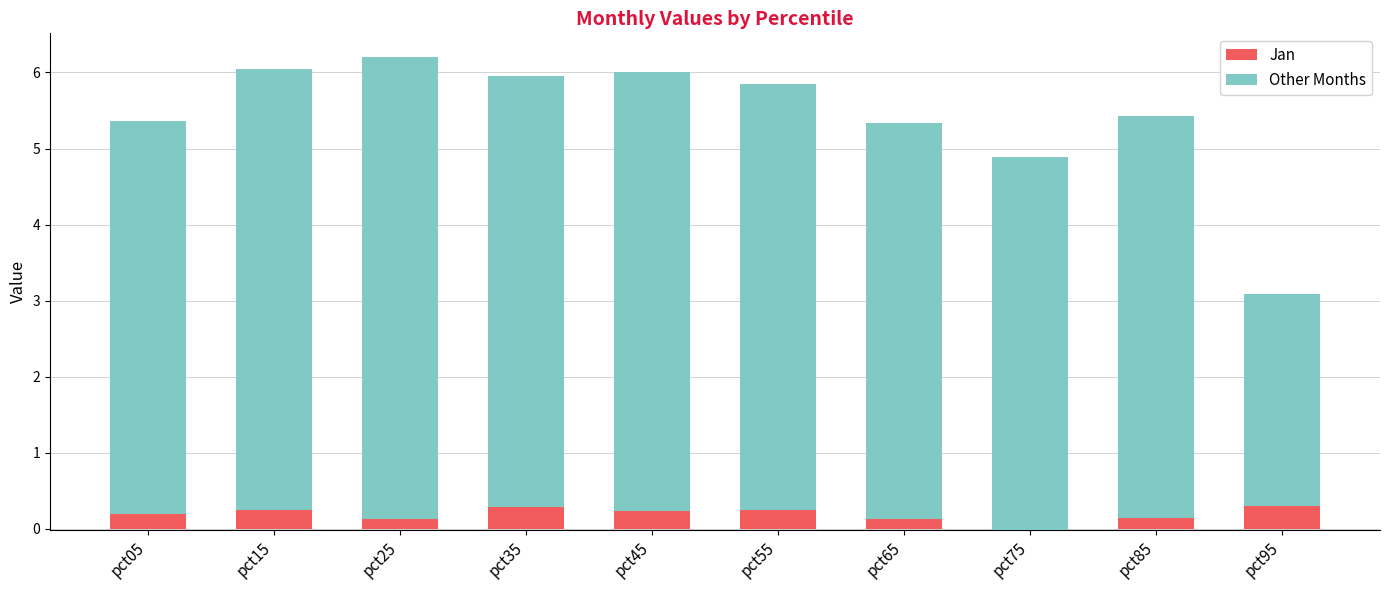

Reading right to left, list all the values displayed in this chart.

Jan: pct95=0.3	pct85=0.1	pct75=-0.0	pct65=0.1	pct55=0.2	pct45=0.2	pct35=0.3	pct25=0.1	pct15=0.3	pct05=0.2
Other Months: pct95=2.8	pct85=5.3	pct75=4.9	pct65=5.2	pct55=5.6	pct45=5.8	pct35=5.7	pct25=6.1	pct15=5.8	pct05=5.2